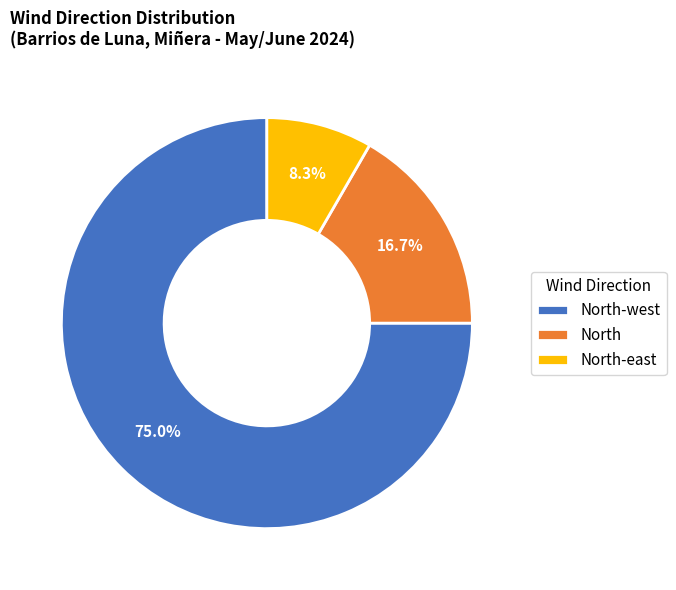

Is North-west the majority of the pie?

Yes